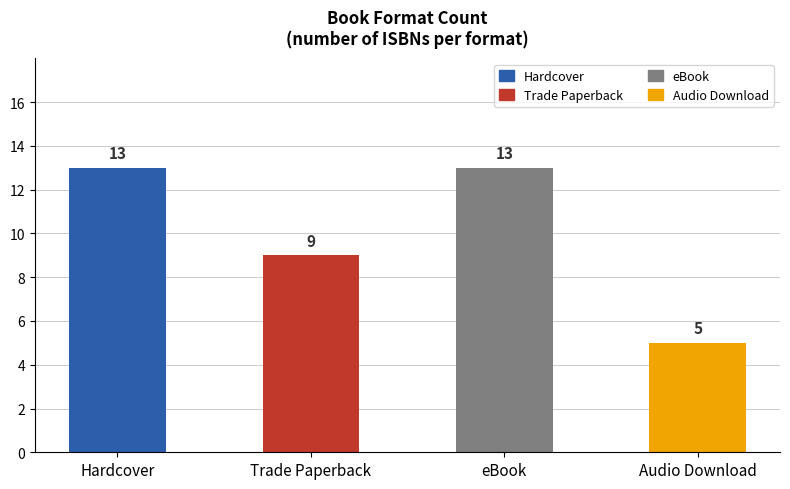

Does the chart contain any negative values?

No